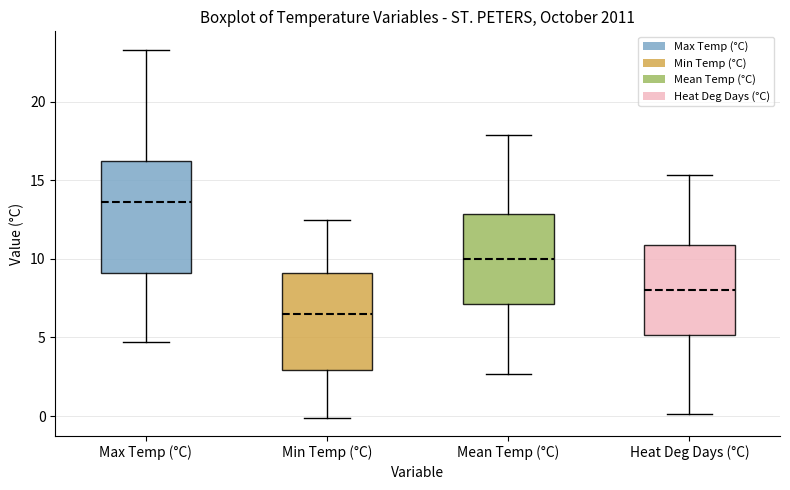

Which box is the tallest, from its lower edge to its upper edge?

Max Temp (°C)